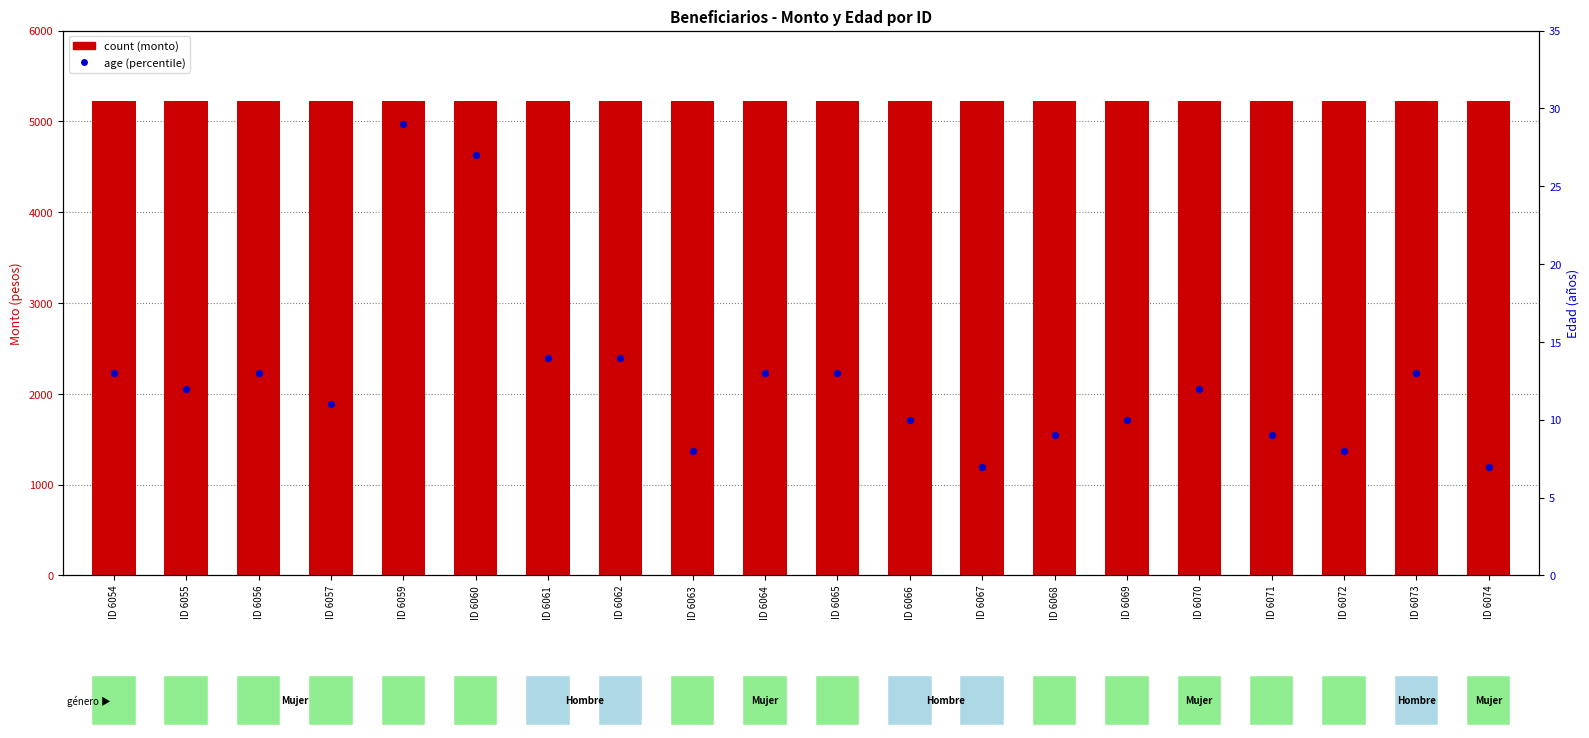

Is the value of age (años) at ID 6060 greater than the value of count at ID 6067?

No